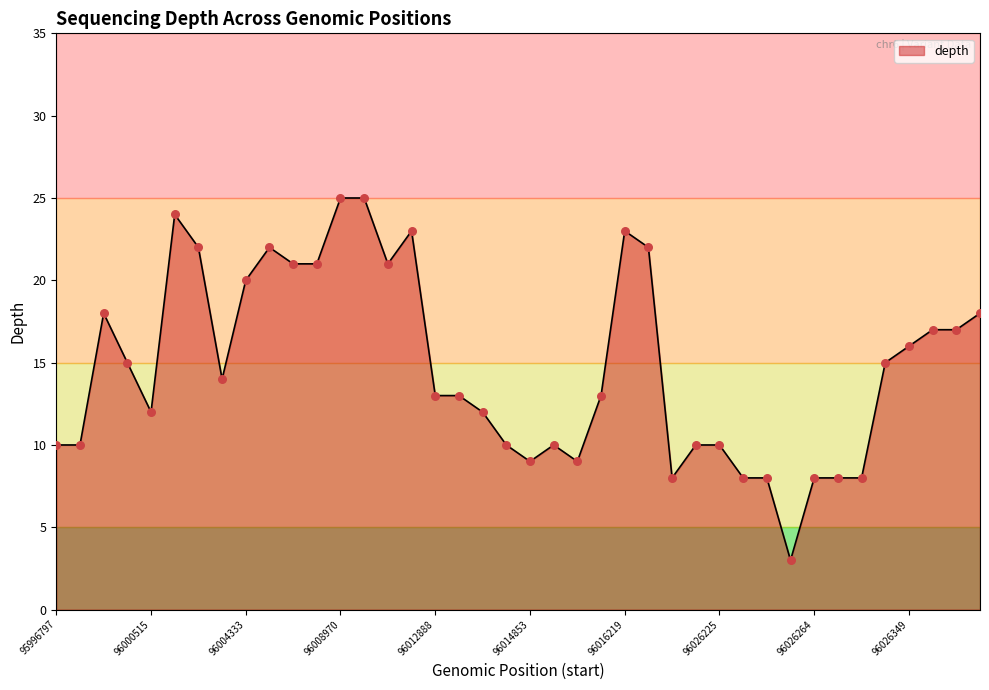

What is the maximum value shown in the chart?

25